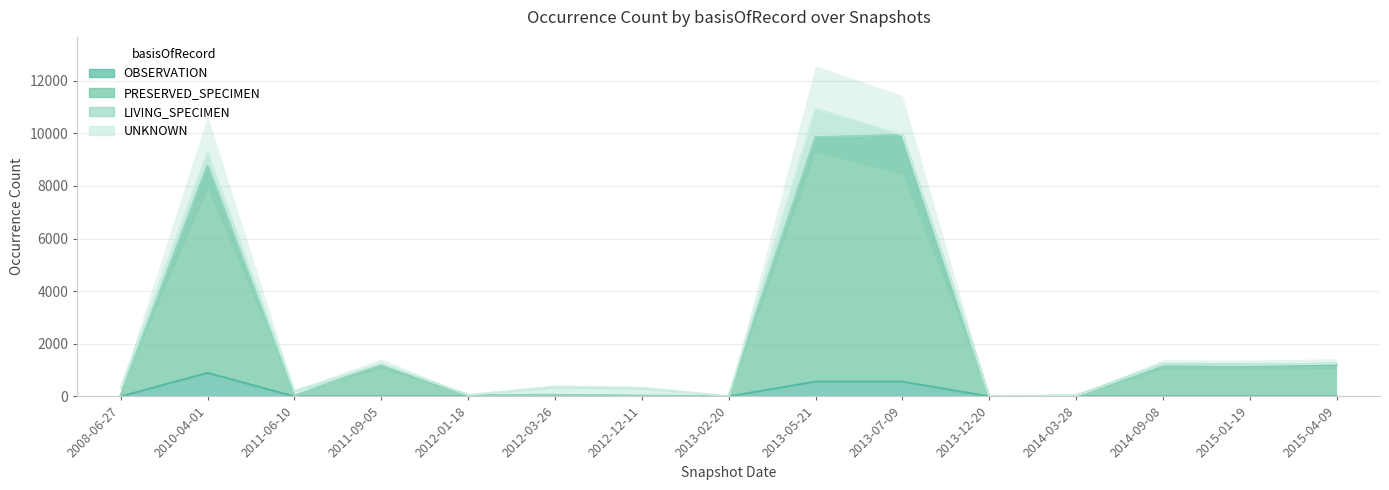

In PRESERVED_SPECIMEN, how many points are lower than both neighbors (excluding endpoints)?

5